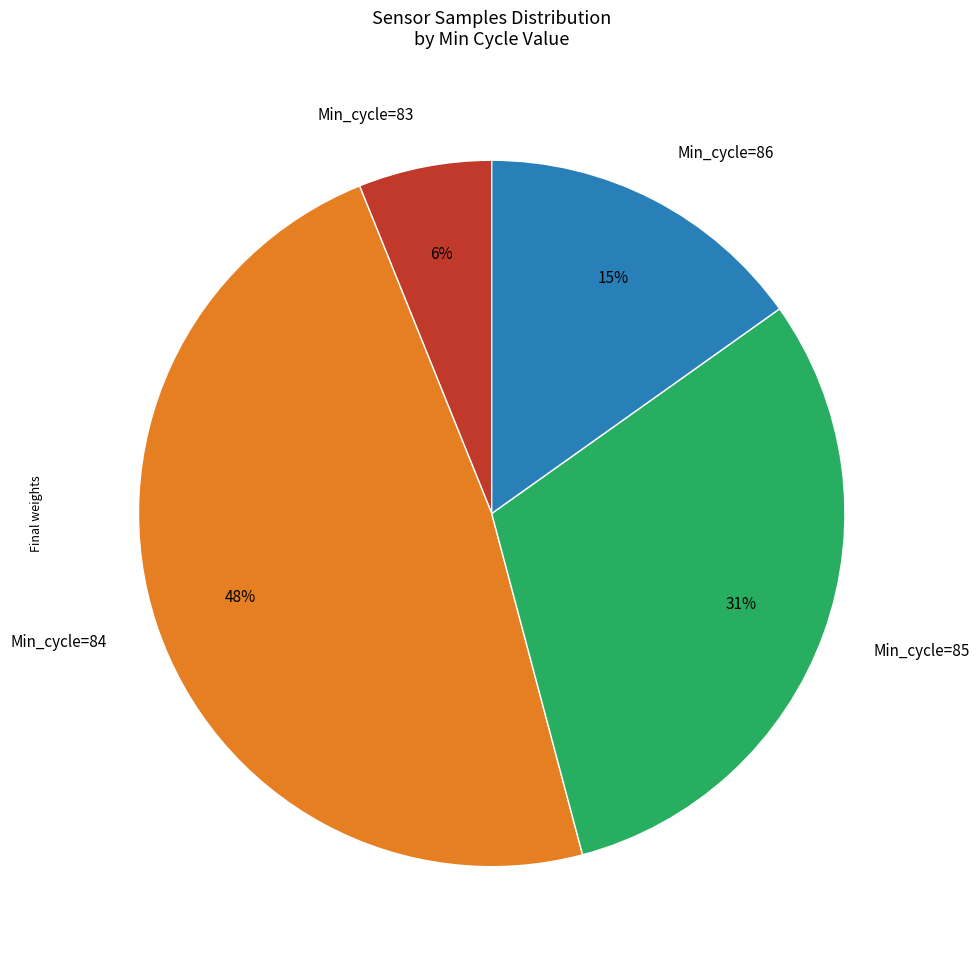

Which has a higher value, Min_cycle=84 or Min_cycle=83?

Min_cycle=84